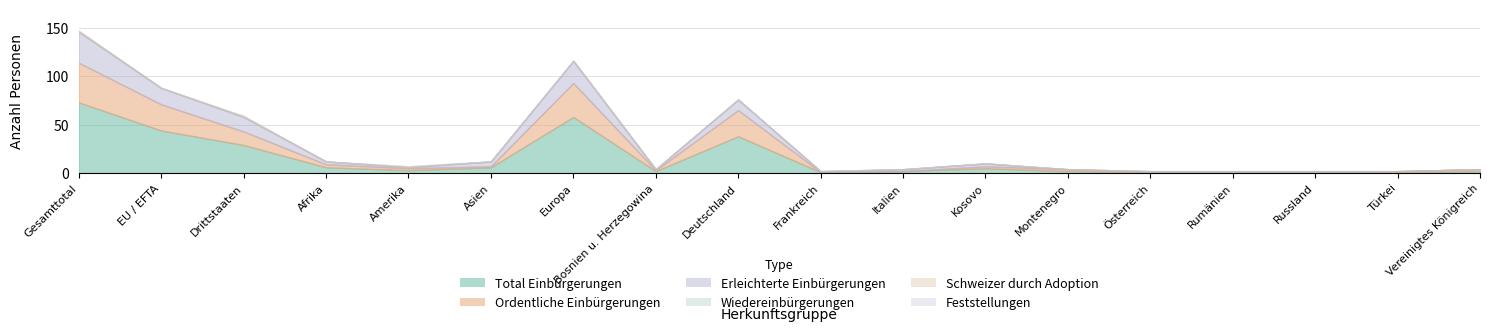

The value of Ordentliche Einbürgerungen at Kosovo is 7. True or false?

True